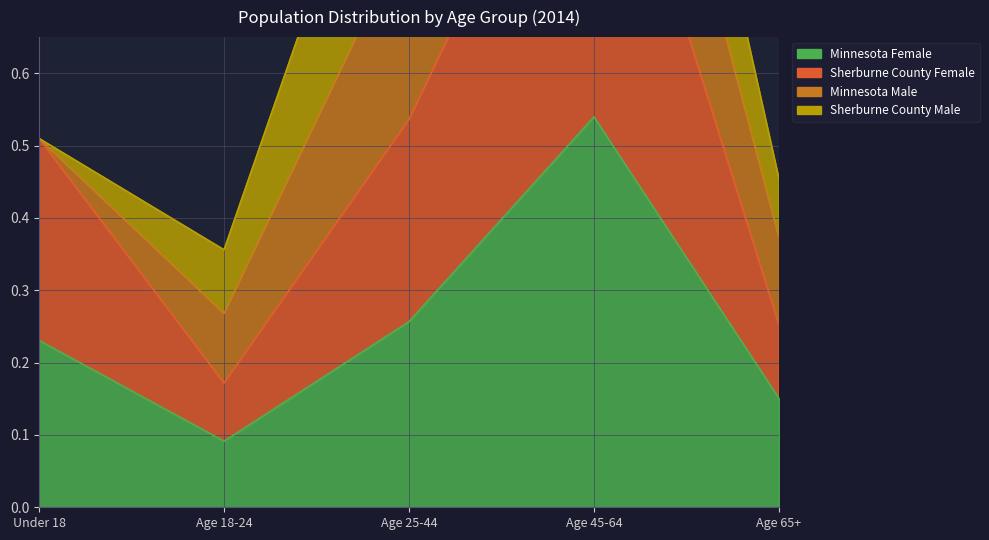

What is the difference between the highest and lowest values at Age 65+?

0.1